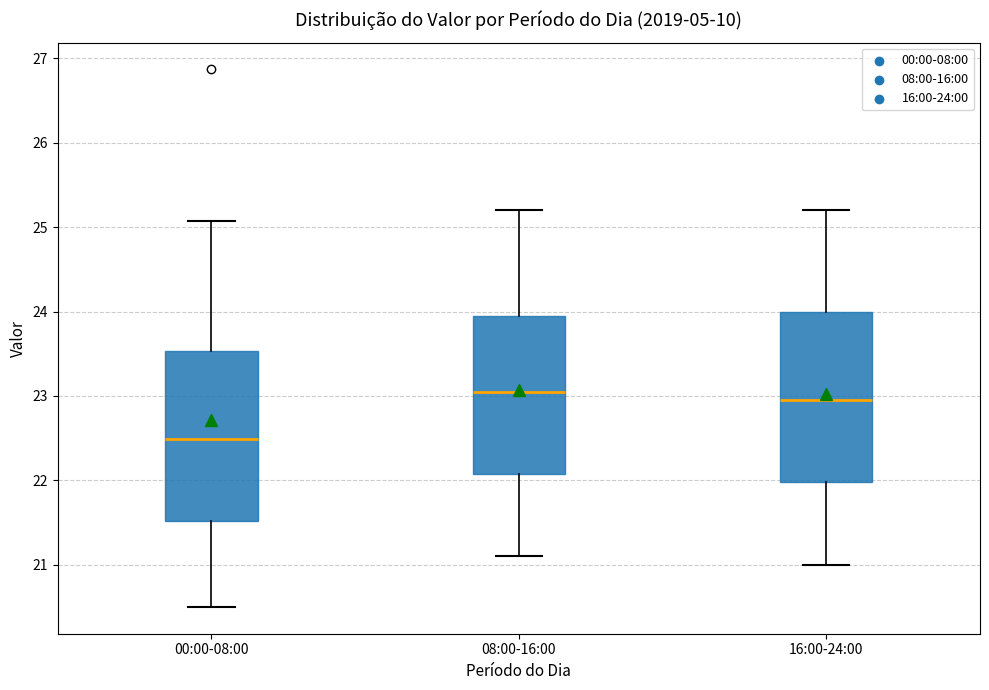

Which box has the highest median line?

08:00-16:00